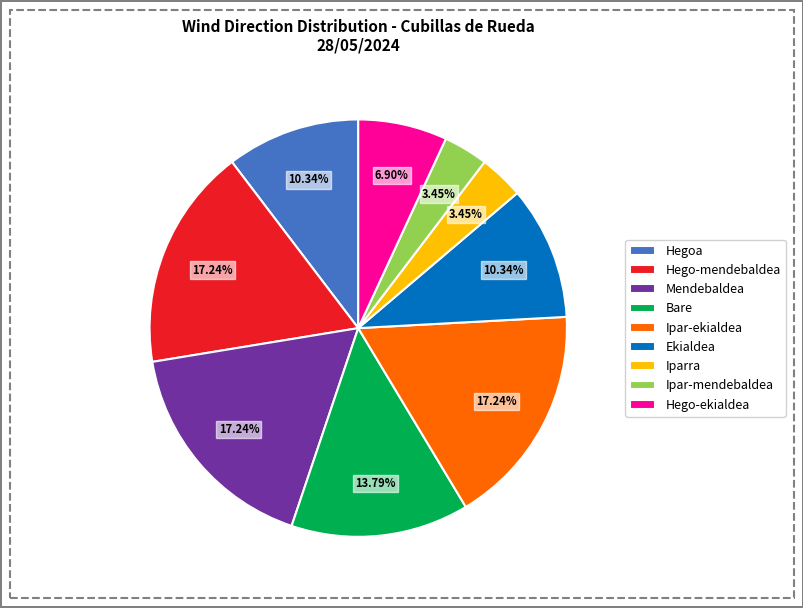

Does any single category account for the majority?

No